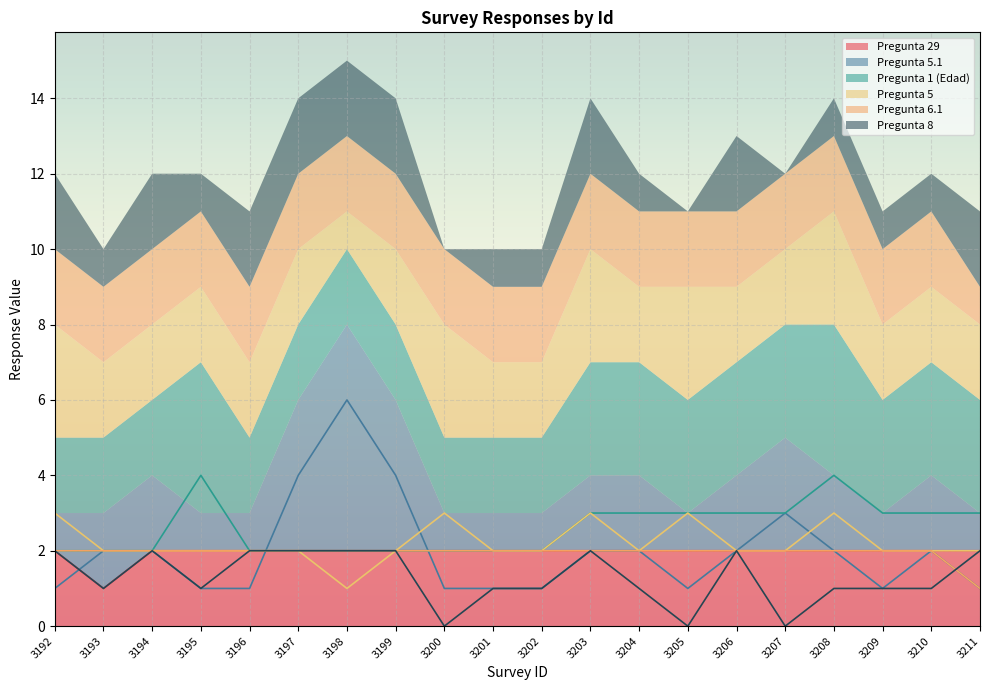

Read the Pregunta 8 value at 3202.

1